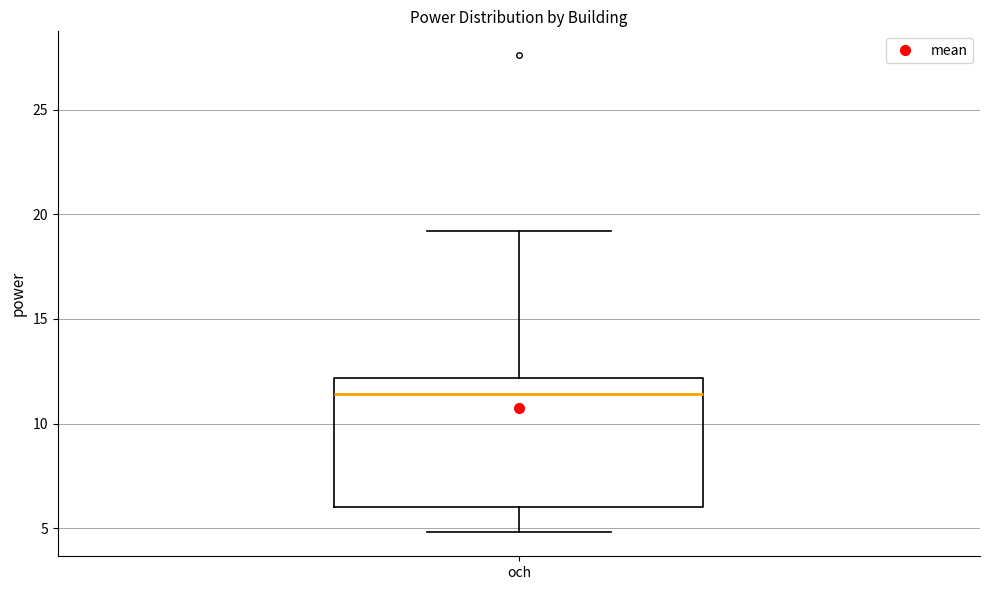

Read this box plot against the y-axis: the position of the median line, the range covered by the box, and the ends of both whiskers. The values are not printed on the chart, so give them approximately, as read against the axis.

median 11.5, box 6.0 to 12.0, whiskers 5.0 to 19.0